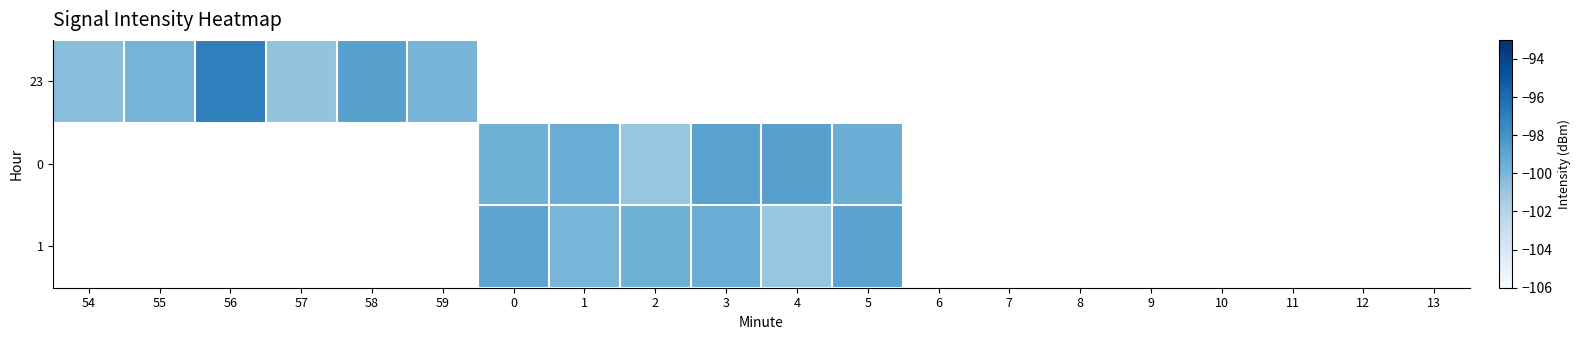

How many data points does each series have?

20